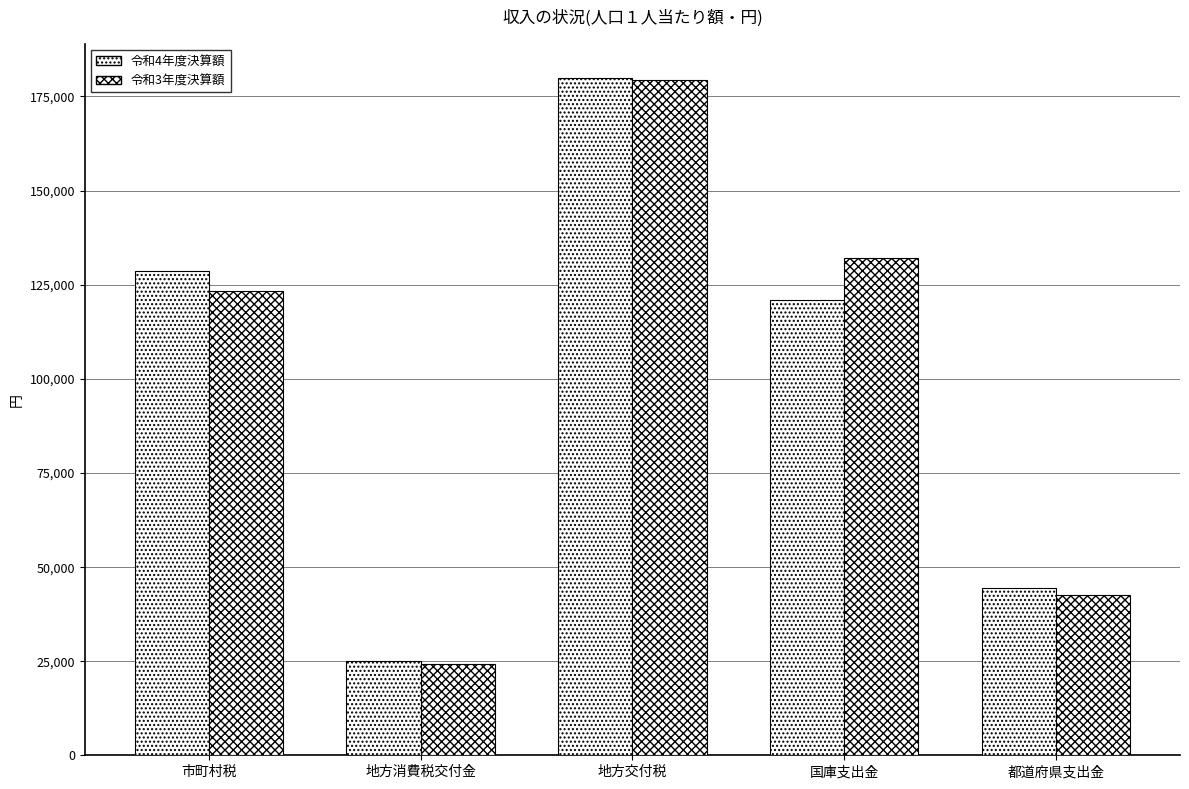

What is the value of the 令和4年度決算額 bar at the 1st from the left?

128566